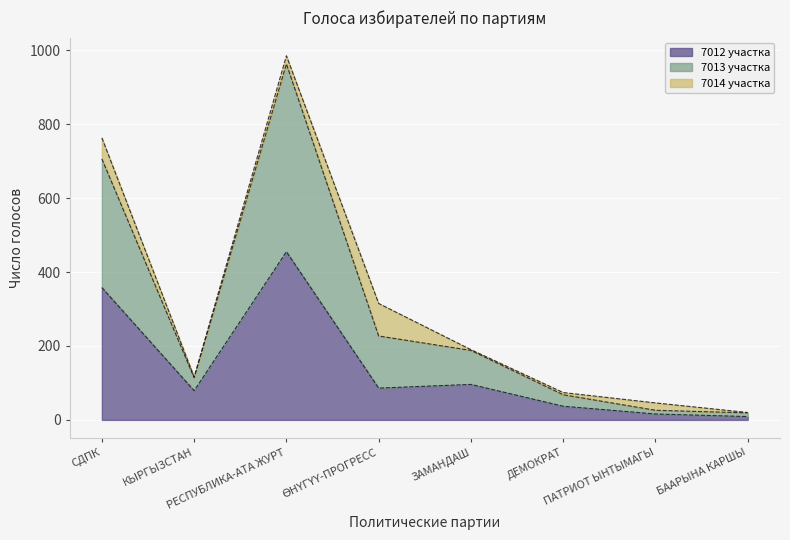

True or false: 7013 участка and 7012 участка cross at least once.

False